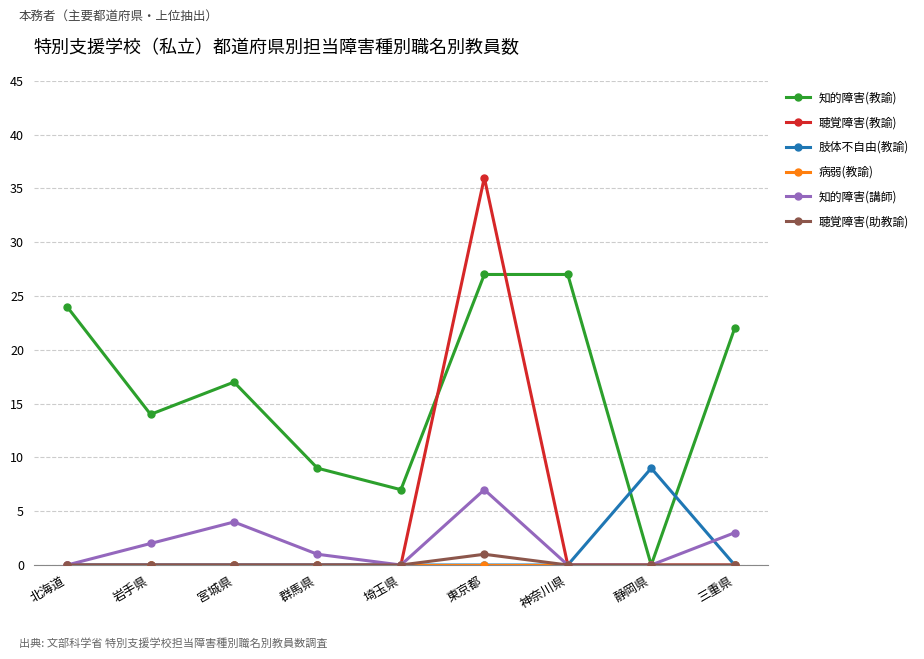

What value does the 知的障害(教諭) series have at 群馬県, to the nearest 5?

10